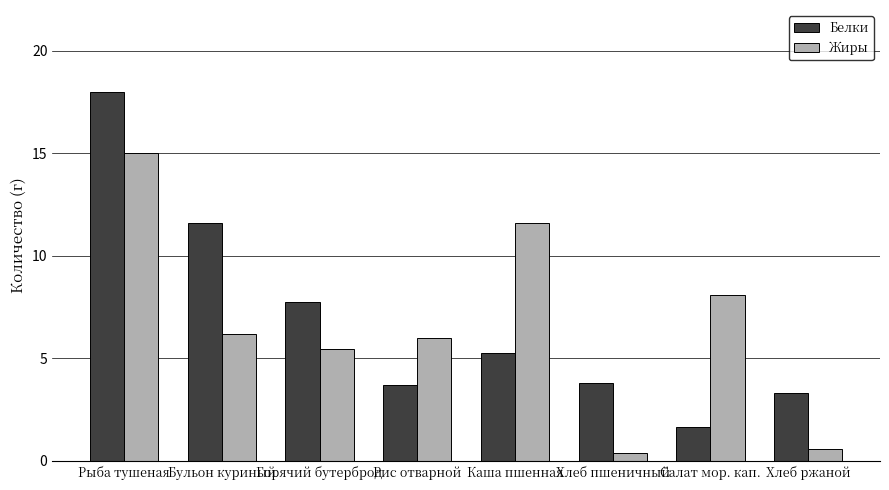

At how many categories does at least one series exceed 1?

8